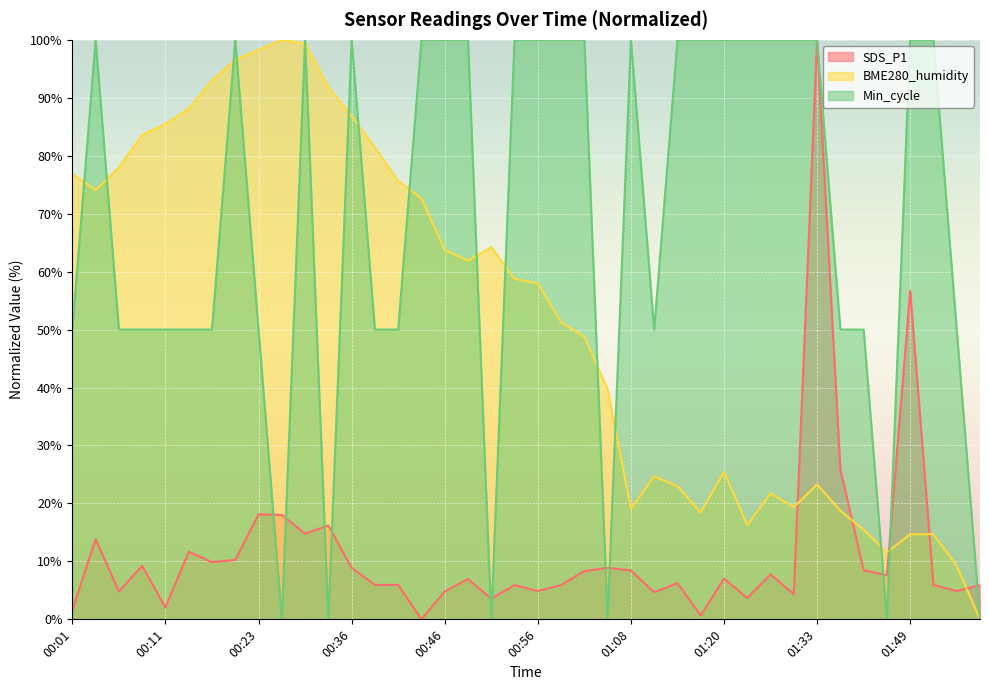

What value does the BME280_humidity series have at 00:31?

99.4